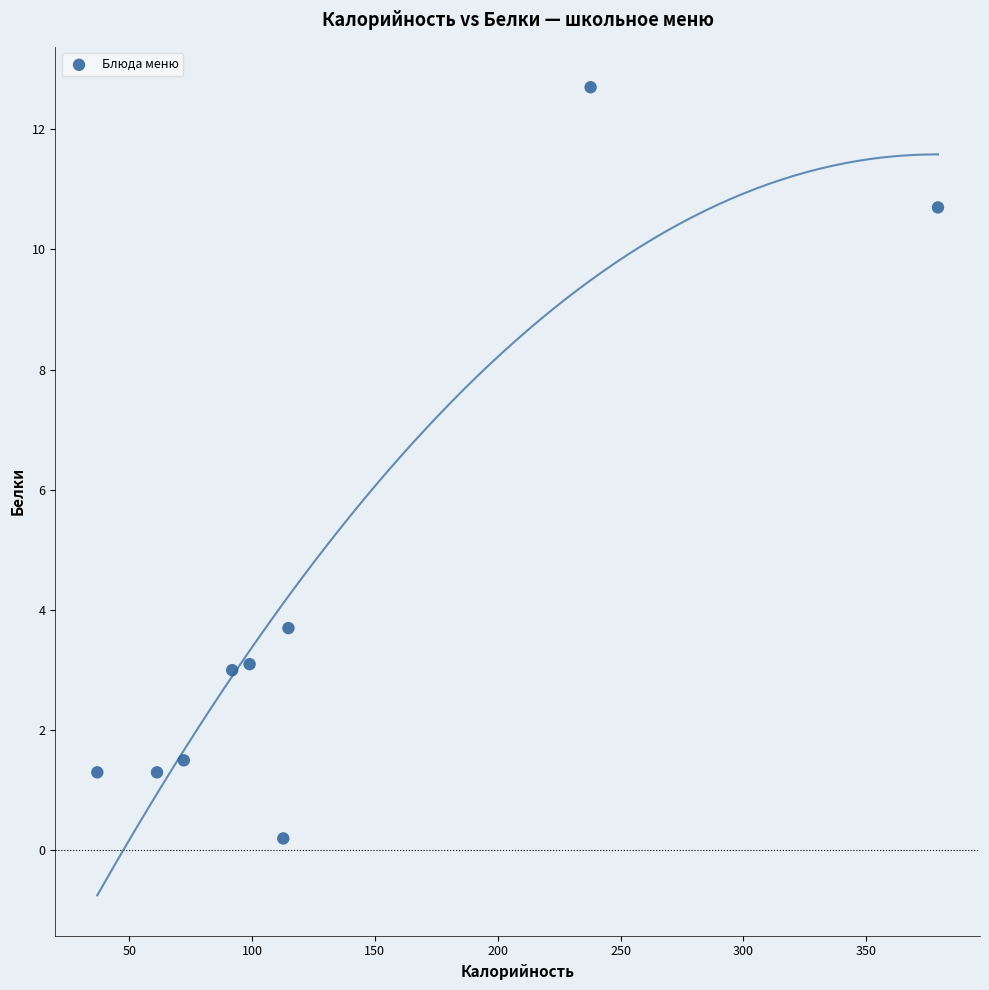

What is the range of Y values (max minus min)?

12.5